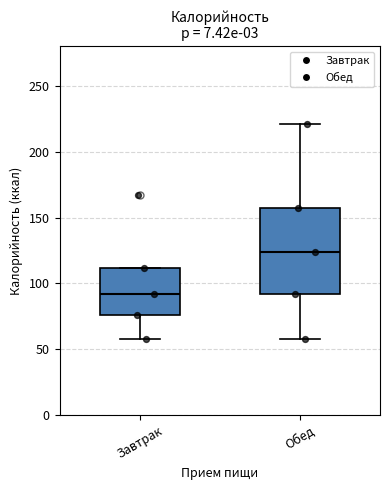

Which box's median line is the lowest?

Завтрак